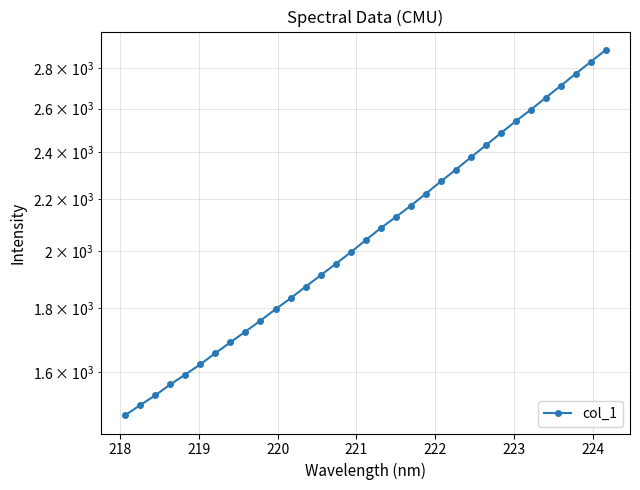

How many categories are shown in the chart?

33